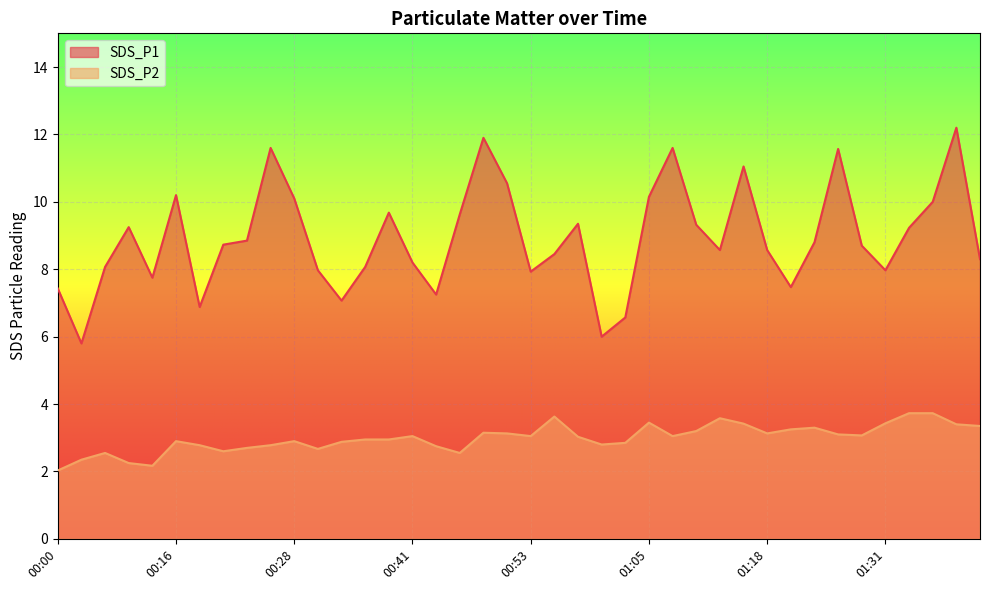

What are all the series names shown in the legend?

SDS_P1, SDS_P2